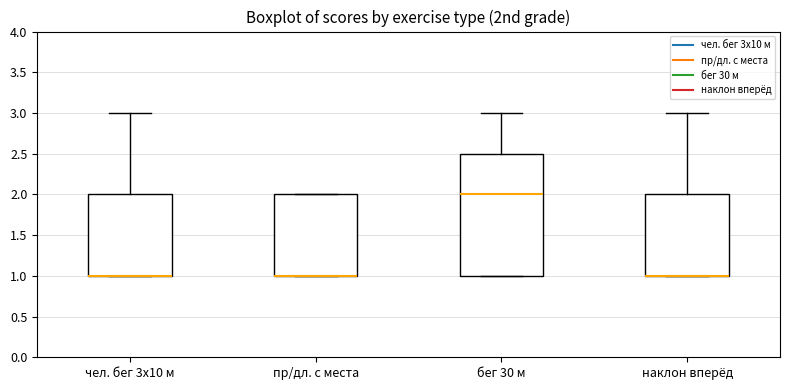

Reading left to right, transcribe this box plot: for each box, give where its median line is, the range the box spans, and where its two whiskers end, as read against the y-axis. The values are not printed on the chart, so give them approximately, as read against the axis.

чел. бег 3х10 м: median 1.0 (drawn on the box's lower edge), box 1.0 to 2.0, whiskers 1.0 to 3.0
пр/дл. с места: median 1.0 (drawn on the box's lower edge), box 1.0 to 2.0, whiskers 1.0 to 2.0
бег 30 м: median 2.0, box 1.0 to 2.5, whiskers 1.0 to 3.0
наклон вперёд: median 1.0 (drawn on the box's lower edge), box 1.0 to 2.0, whiskers 1.0 to 3.0